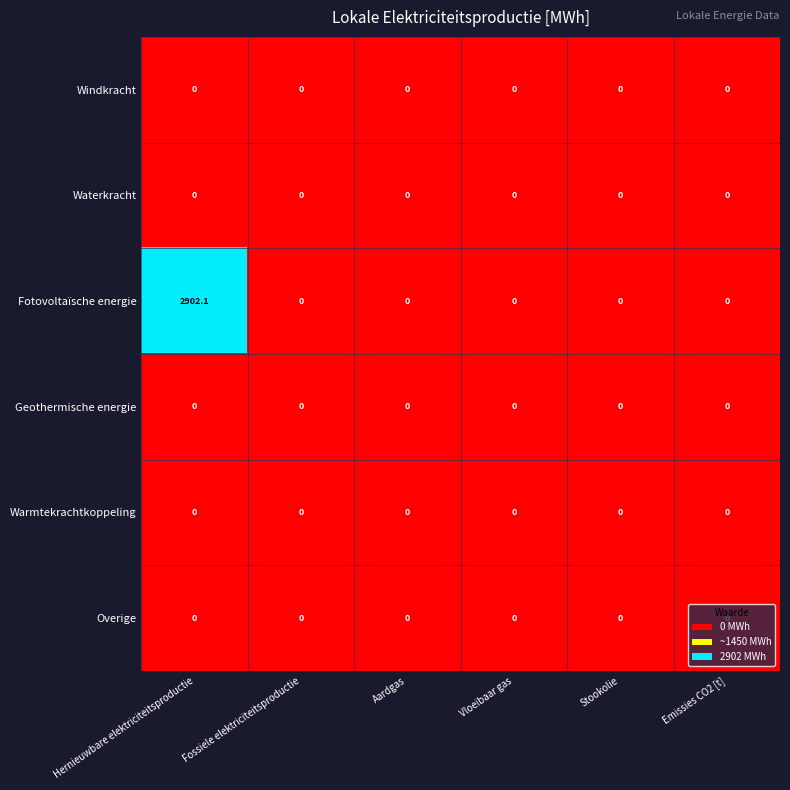

Which series has the widest spread of values?

Fotovoltaïsche energie